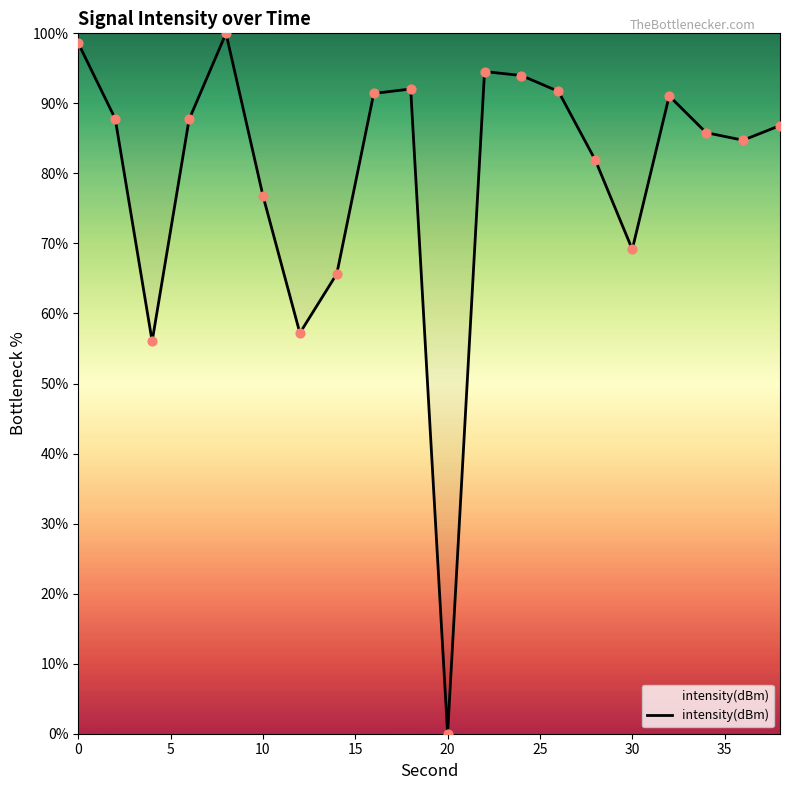

What is the difference between the maximum and minimum values?

100.0